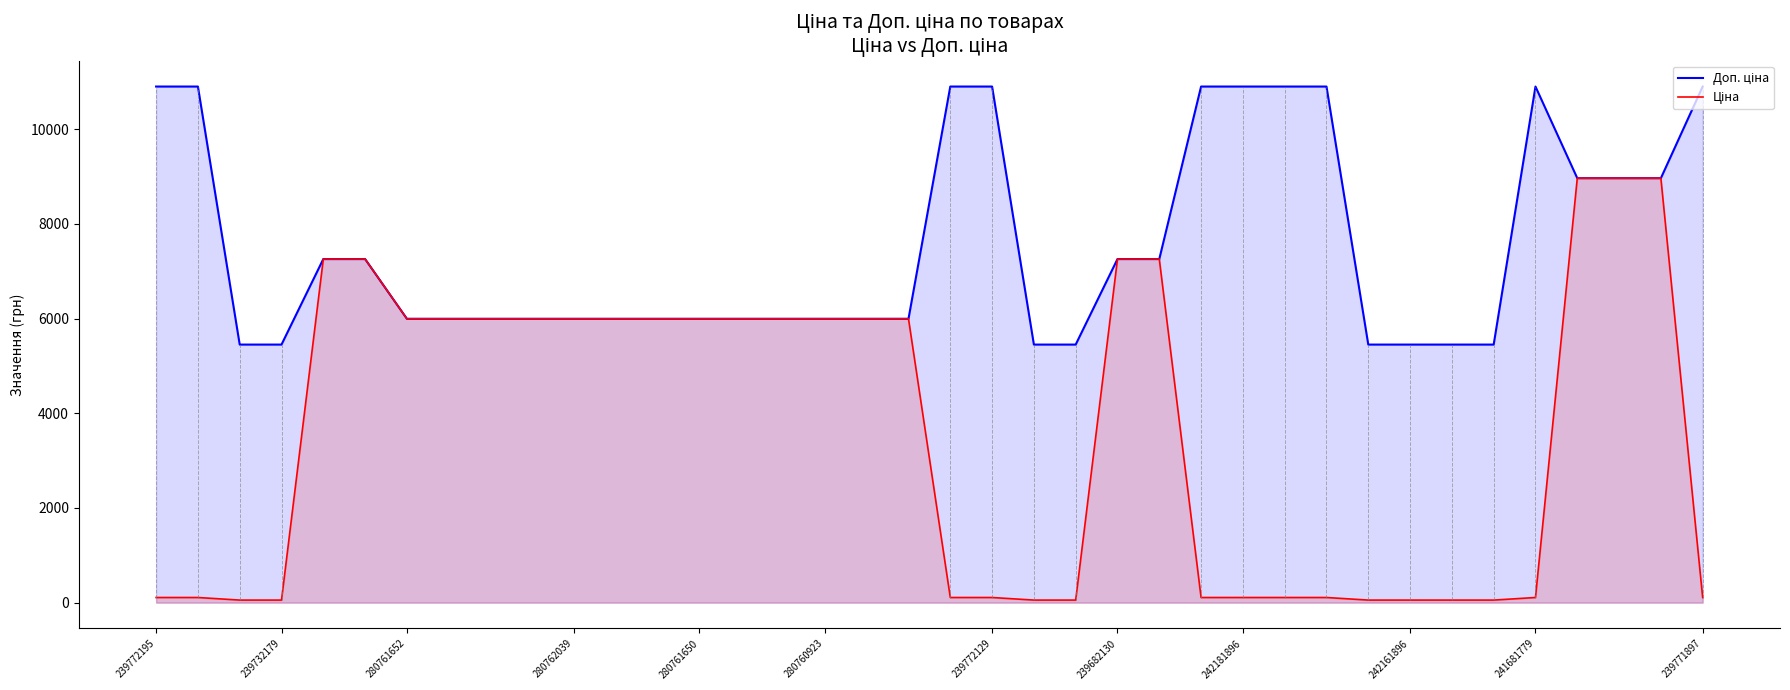

Which series has the largest total across all categories?

Доп. ціна